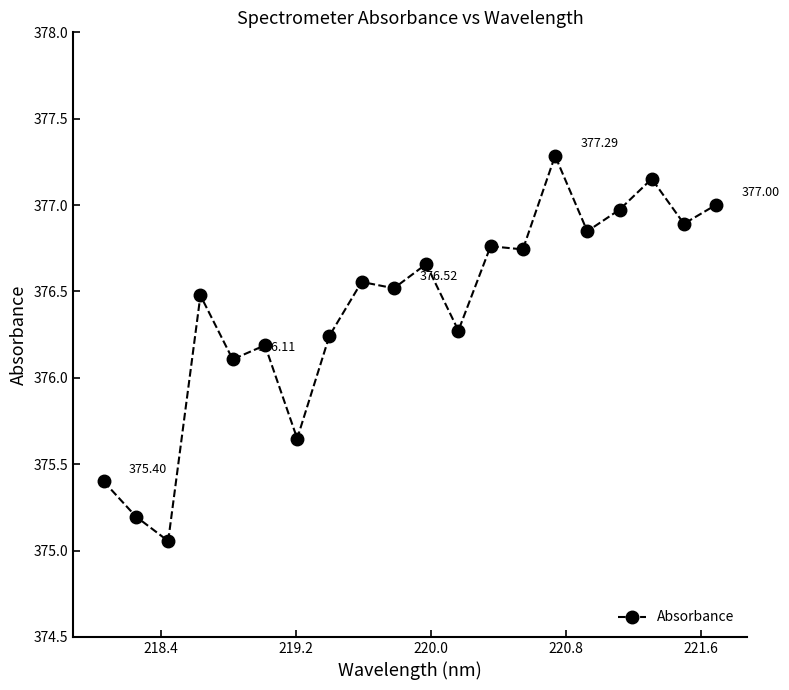

What is the difference between the second highest and second lowest values?

2.0